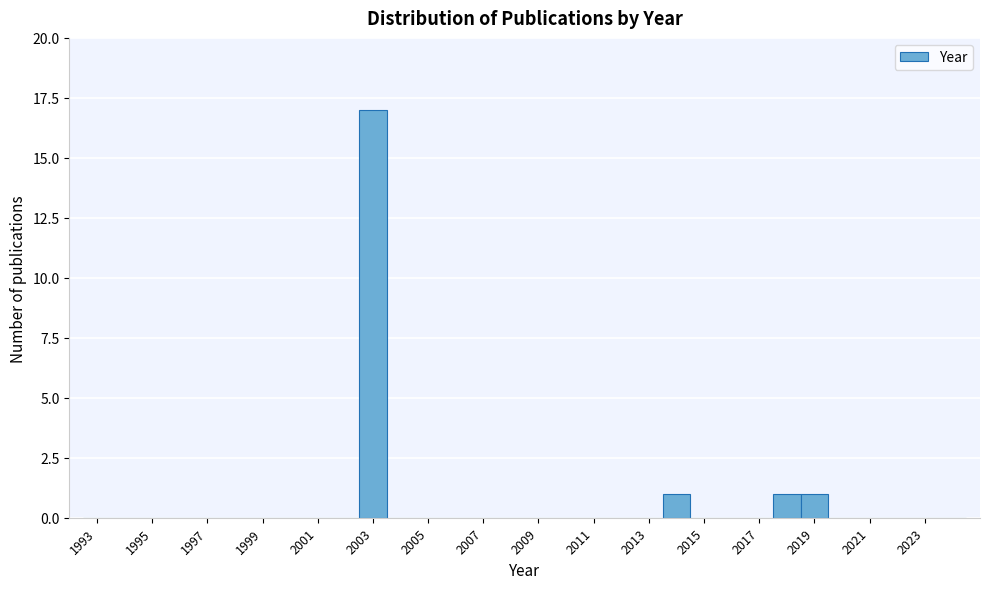

Reading left to right, list every bar in this chart as the range it spans on the x-axis followed by its height. Neither the bar edges nor the heights are printed on the chart, so give them approximately, as read against the axes.

1992.5 to 1993.5: 0
1993.5 to 1994.5: 0
1994.5 to 1995.5: 0
1995.5 to 1996.5: 0
1996.5 to 1997.5: 0
1997.5 to 1998.5: 0
1998.5 to 1999.5: 0
1999.5 to 2000.5: 0
2000.5 to 2001.5: 0
2001.5 to 2002.5: 0
2002.5 to 2003.5: 17
2003.5 to 2004.5: 0
2004.5 to 2005.5: 0
2005.5 to 2006.5: 0
2006.5 to 2007.5: 0
2007.5 to 2008.5: 0
2008.5 to 2009.5: 0
2009.5 to 2010.5: 0
2010.5 to 2011.5: 0
2011.5 to 2012.5: 0
2012.5 to 2013.5: 0
2013.5 to 2014.5: 1
2014.5 to 2015.5: 0
2015.5 to 2016.5: 0
2016.5 to 2017.5: 0
2017.5 to 2018.5: 1
2018.5 to 2019.5: 1
2019.5 to 2020.5: 0
2020.5 to 2021.5: 0
2021.5 to 2022.5: 0
2022.5 to 2023.5: 0
2023.5 to 2024.5: 0